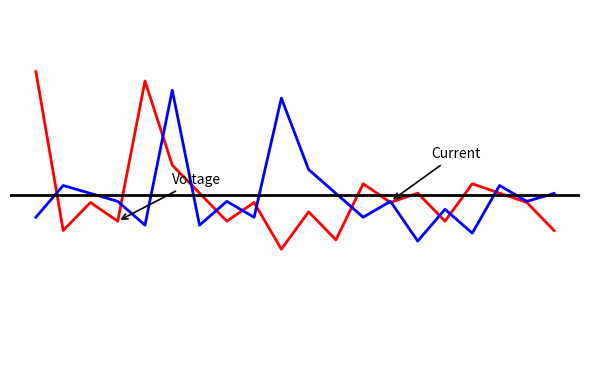

Does the chart have visible grid lines?

No